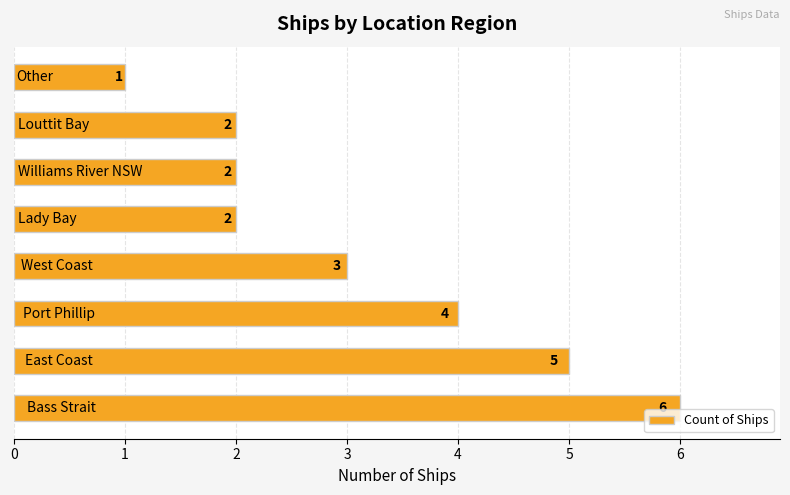

What is the average value?

3